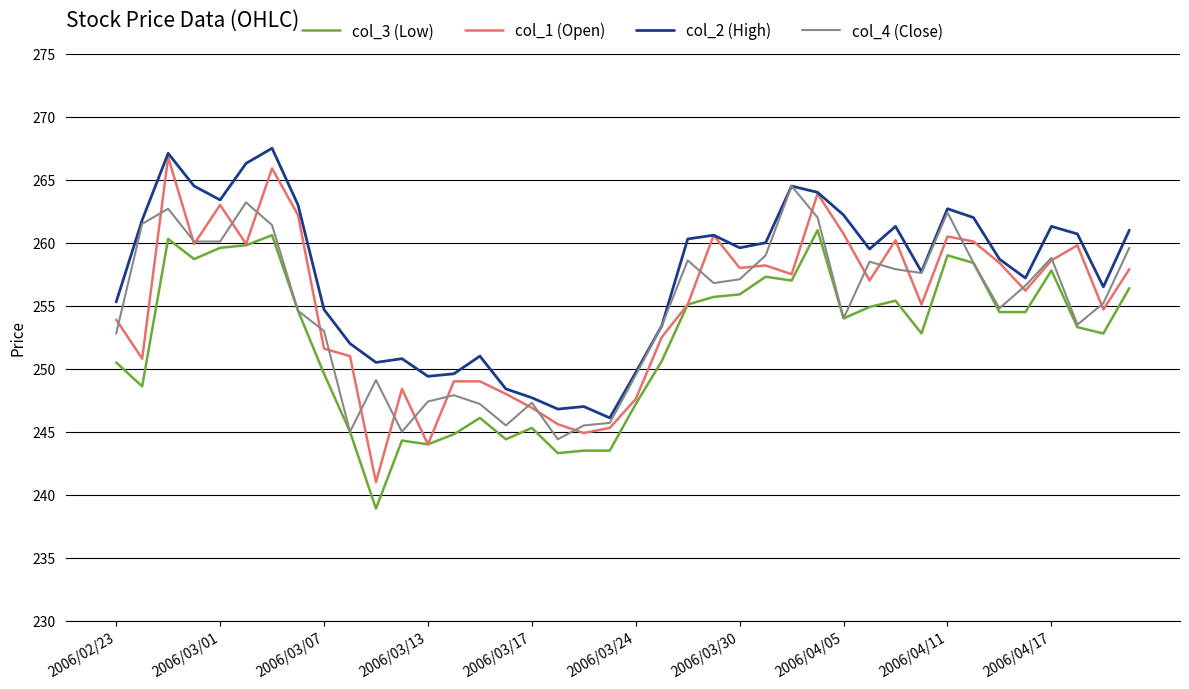

True or false: col_3 (Low) and col_2 (High) intersect in this chart.

False